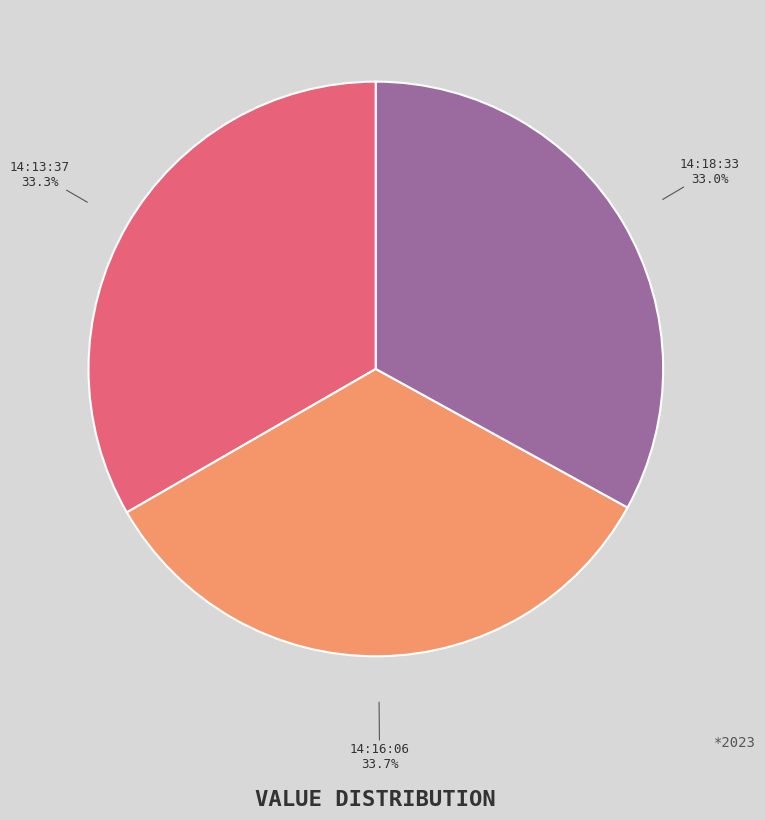

Between 14:16:06 and 14:18:33, which is larger?

14:16:06